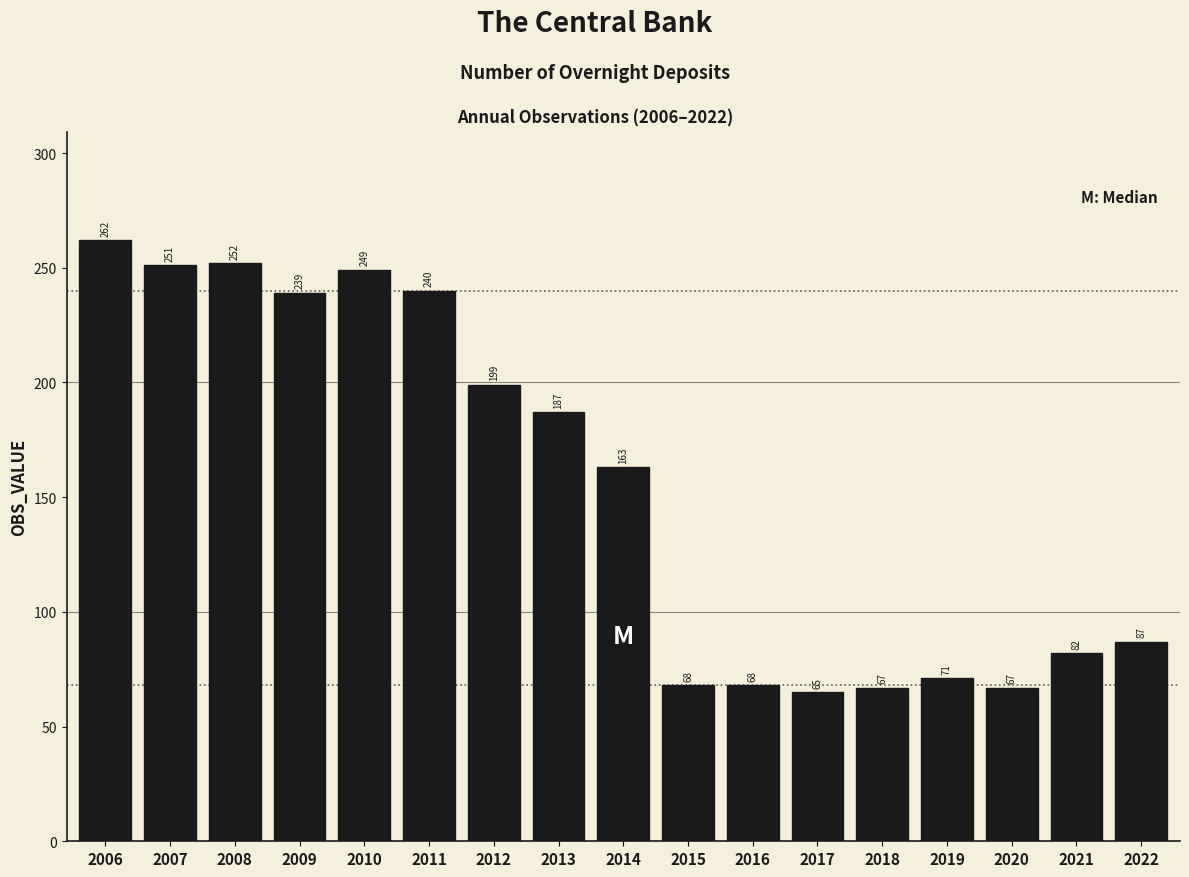

Reading left to right, extract all data points from this chart.

262	251	252	239	249	240	199	187	163	68	68	65	67	71	67	82	87